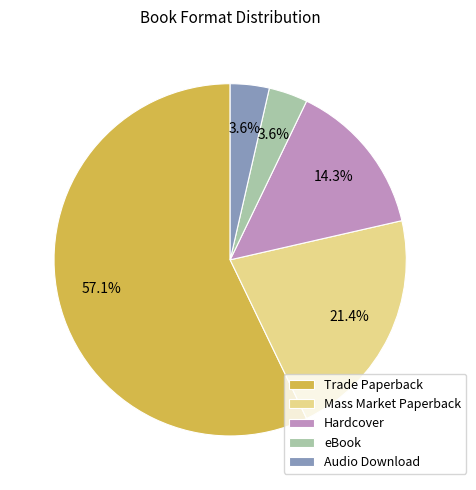

How many slices are in this pie chart?

5